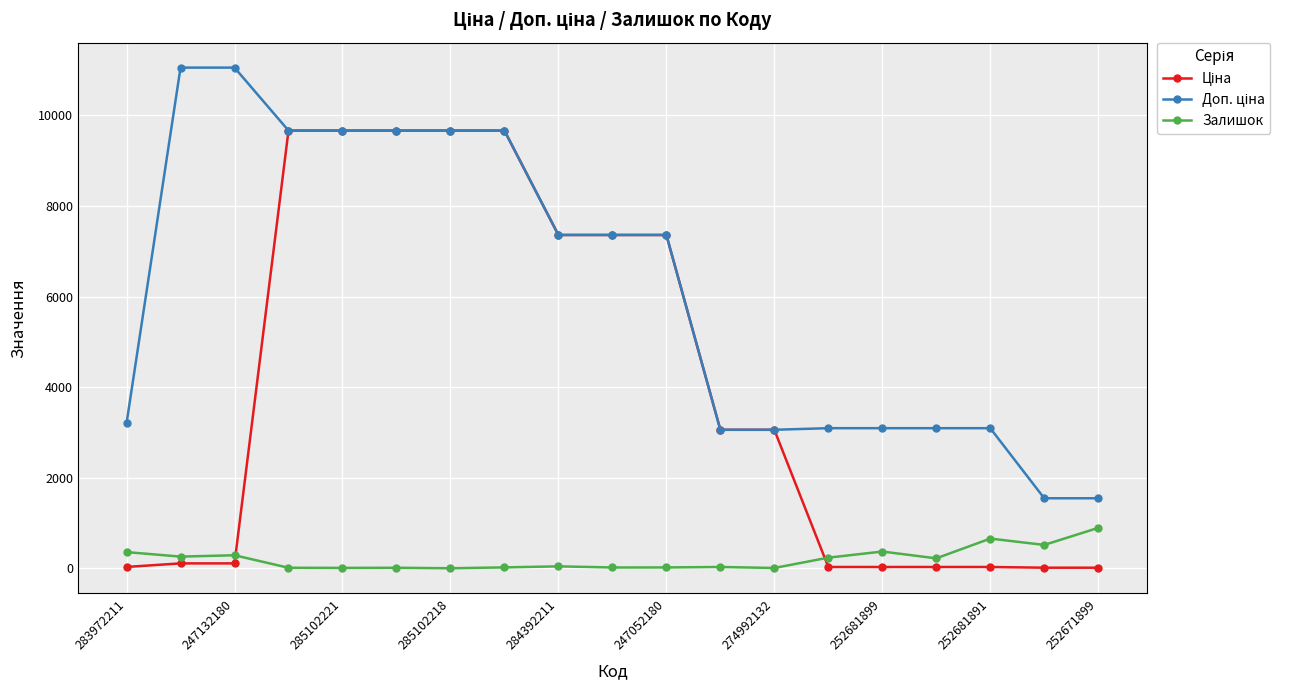

What is the value of the Залишок point at the 1st from the left?

360.0